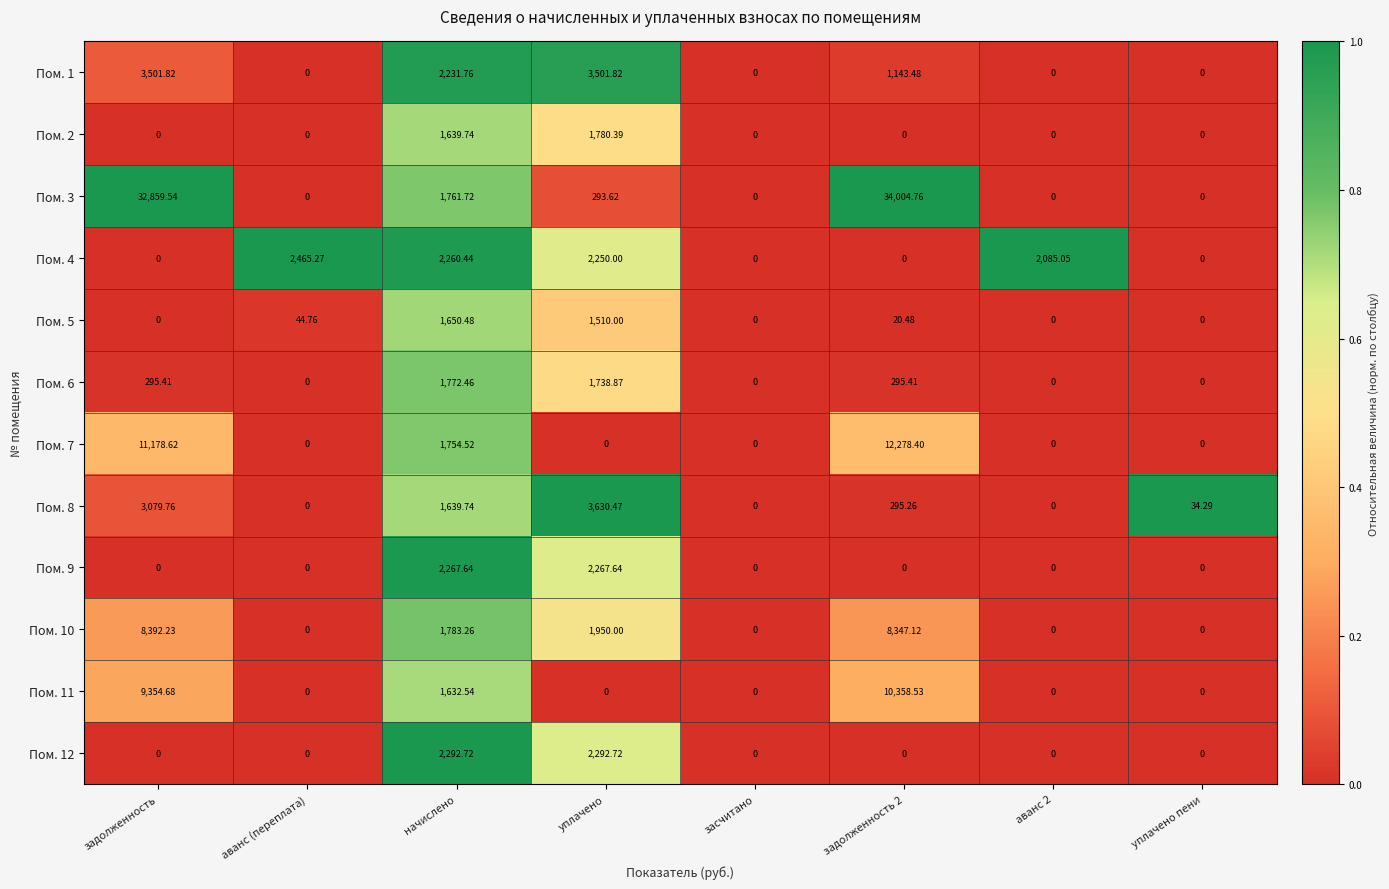

At which category is the sum across all series the highest?

задолженность